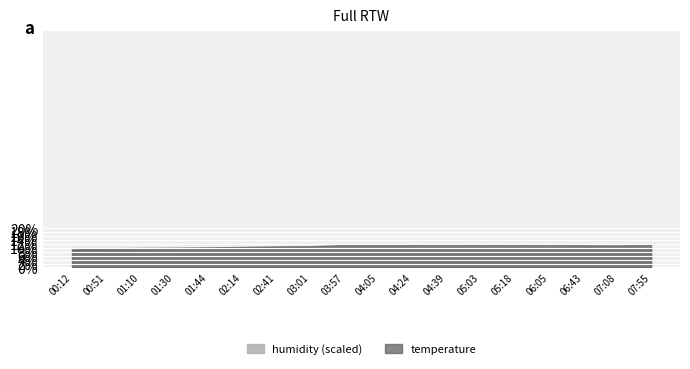

What is the difference between the temperature values at 01:44 and 04:24?

1.3